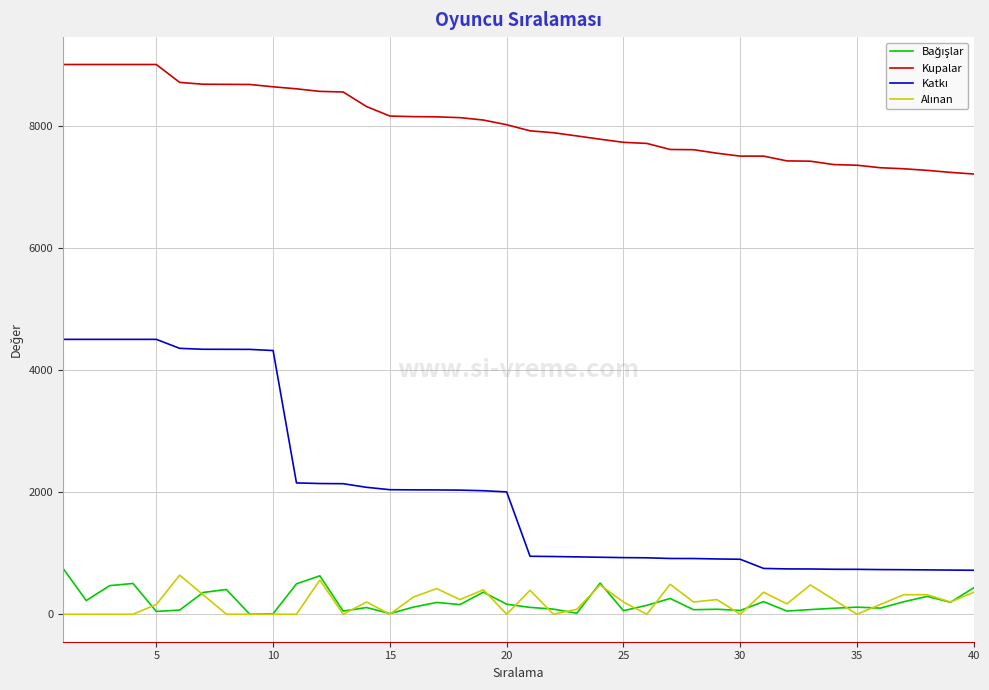

Which series has the largest total across all categories?

Kupalar